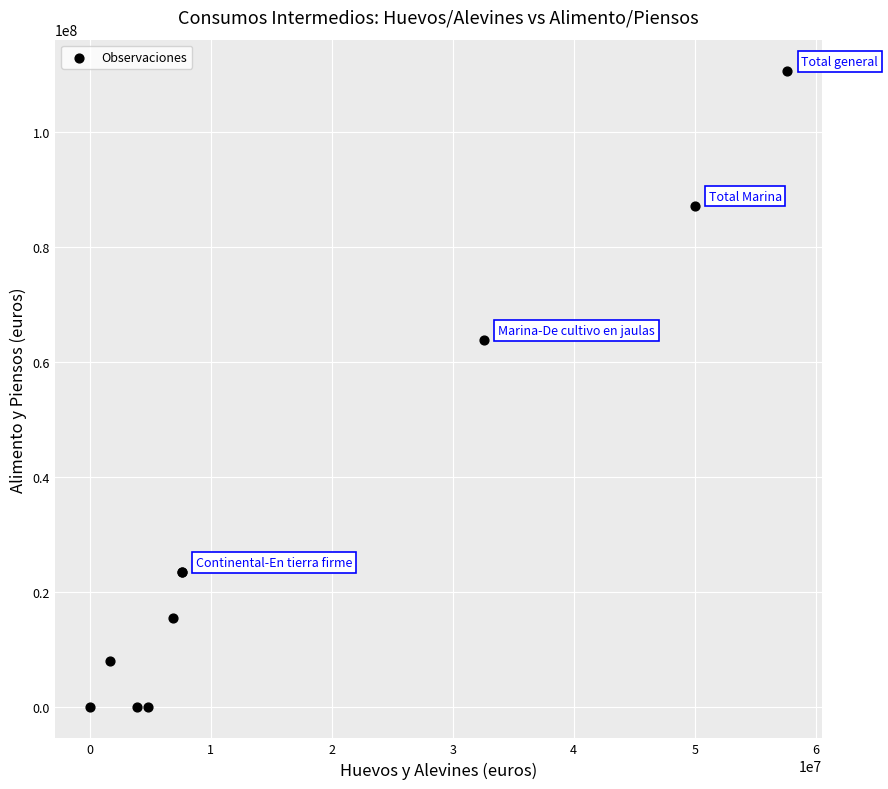

What Y value in the scatter plot is closest to 55305311?

63793118.8